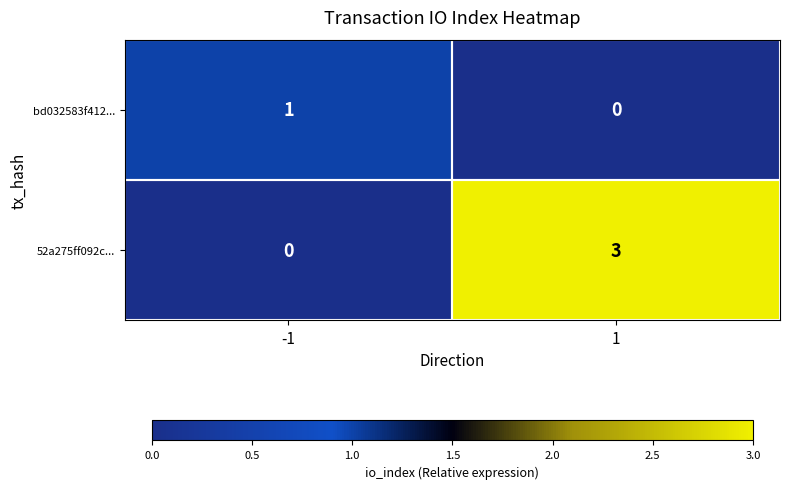

Rank the series at 1 from lowest to highest value.

bd032583f412..., 52a275ff092c...